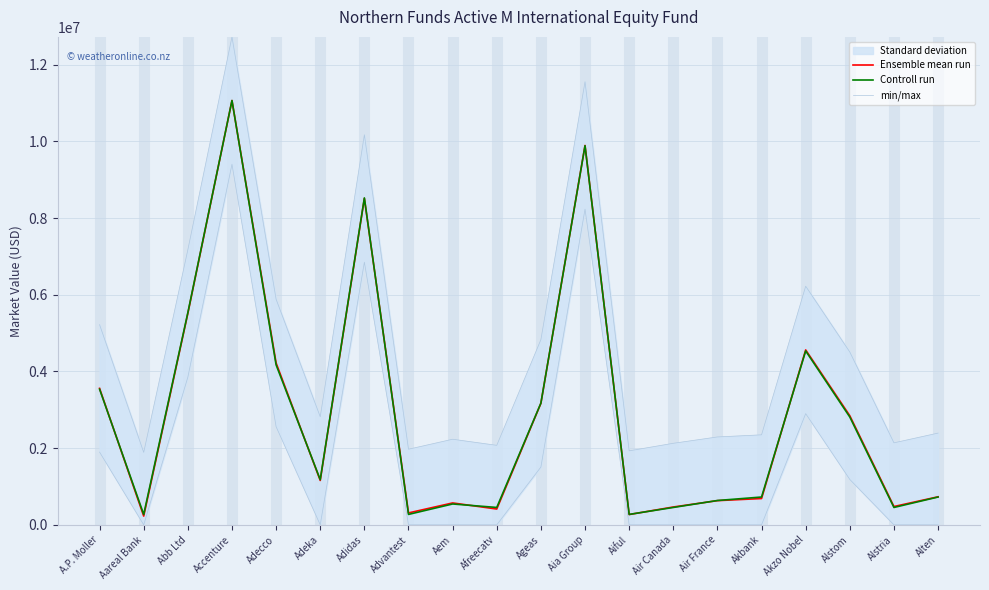

Which category has the highest value in the Controll run series?

Accenture